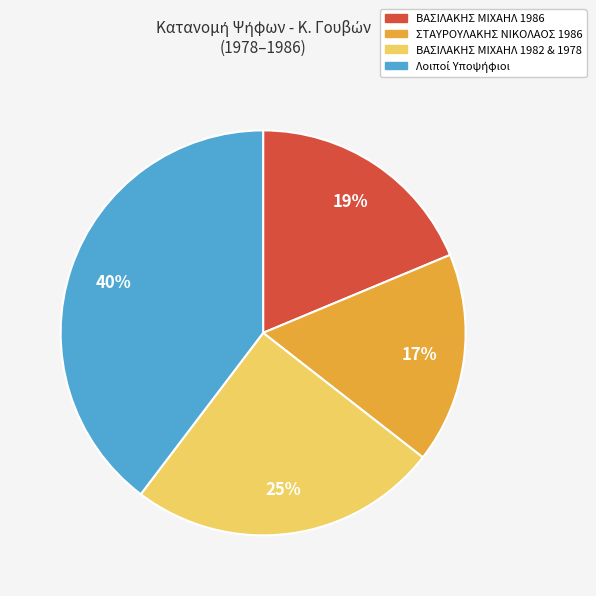

Which slice is the smallest?

ΣΤΑΥΡΟΥΛΑΚΗΣ ΝΙΚΟΛΑΟΣ 1986